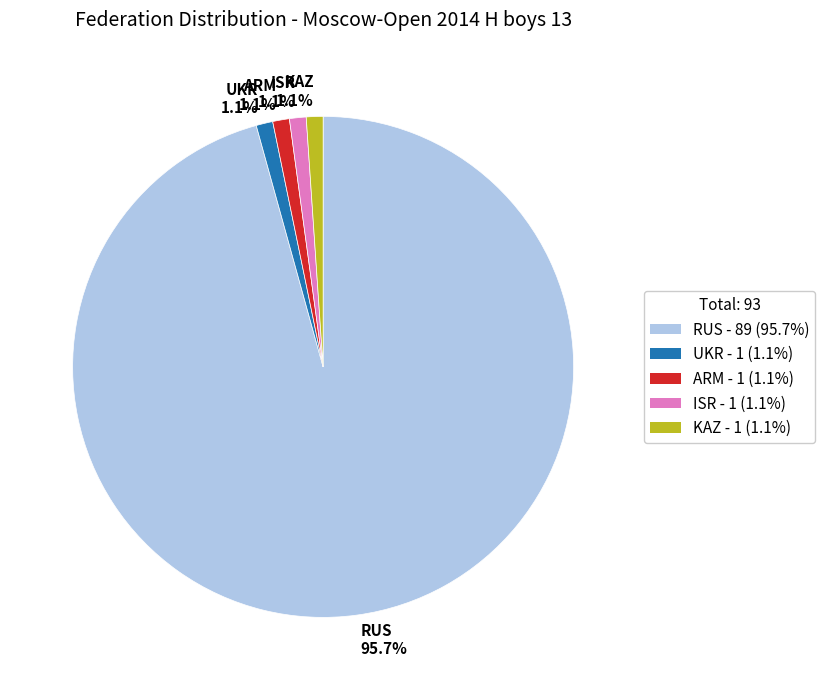

Is there a majority slice in this chart?

Yes